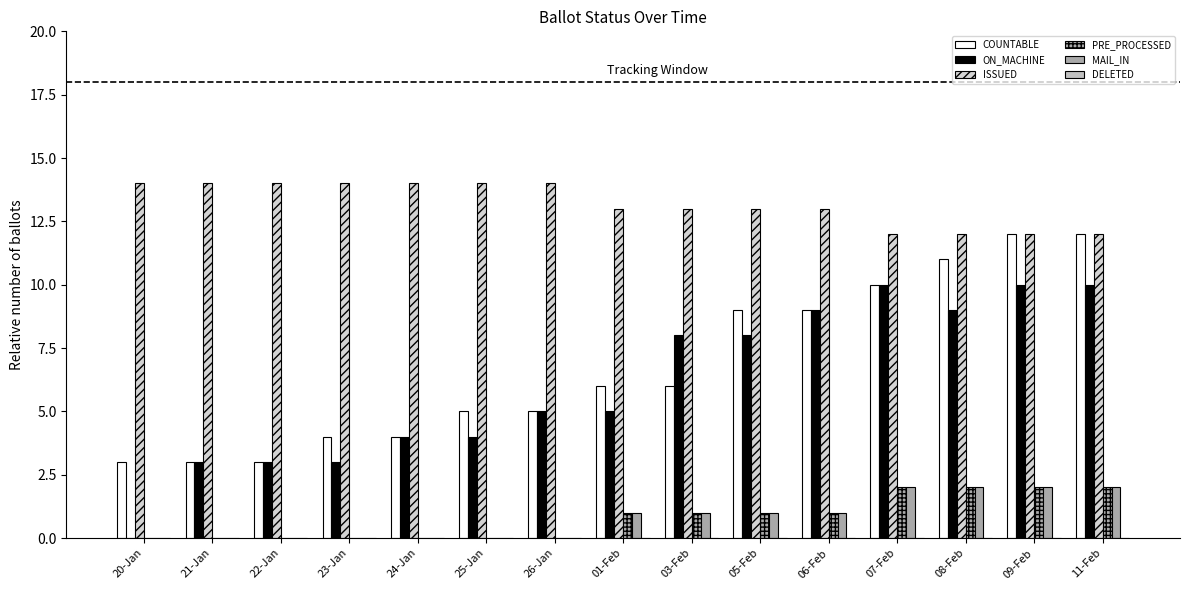

Rank the series at 23-Jan from highest to lowest value.

ISSUED, COUNTABLE, ON_MACHINE, PRE_PROCESSED, MAIL_IN, DELETED